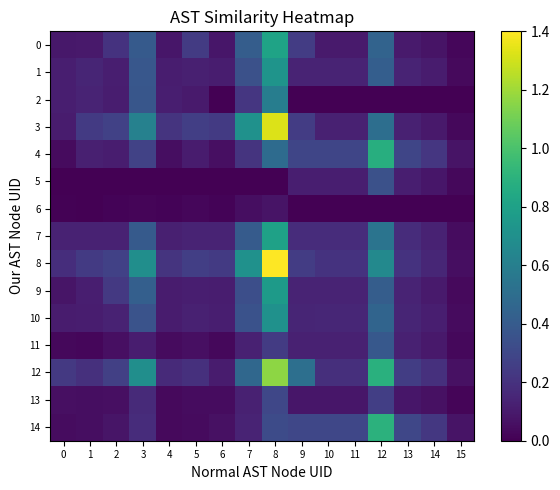

Reading right to left, what are all the values shown in this chart?

0: 15=0.0	14=0.1	13=0.1	12=0.4	11=0.1	10=0.1	9=0.2	8=0.8	7=0.4	6=0.1	5=0.2	4=0.1	3=0.4	2=0.2	1=0.1	0=0.1
1: 15=0.0	14=0.1	13=0.1	12=0.4	11=0.1	10=0.1	9=0.1	8=0.7	7=0.3	6=0.1	5=0.1	4=0.1	3=0.4	2=0.1	1=0.1	0=0.1
2: 15=0.0	14=0.0	13=0.0	12=0.0	11=0.0	10=0.0	9=0.0	8=0.6	7=0.2	6=0.0	5=0.1	4=0.1	3=0.4	2=0.1	1=0.1	0=0.1
3: 15=0.0	14=0.1	13=0.1	12=0.5	11=0.1	10=0.1	9=0.2	8=1.3	7=0.7	6=0.2	5=0.3	4=0.2	3=0.6	2=0.3	1=0.2	0=0.1
4: 15=0.1	14=0.2	13=0.3	12=0.9	11=0.3	10=0.3	9=0.3	8=0.5	7=0.2	6=0.1	5=0.1	4=0.0	3=0.3	2=0.1	1=0.1	0=0.0
5: 15=0.0	14=0.1	13=0.1	12=0.3	11=0.1	10=0.1	9=0.1	8=0.0	7=0.0	6=0.0	5=0.0	4=0.0	3=0.0	2=0.0	1=0.0	0=0.0
6: 15=0.0	14=0.0	13=0.0	12=0.0	11=0.0	10=0.0	9=0.0	8=0.1	7=0.1	6=0.0	5=0.0	4=0.0	3=0.0	2=0.0	1=0.0	0=0.0
7: 15=0.0	14=0.1	13=0.2	12=0.5	11=0.2	10=0.2	9=0.2	8=0.8	7=0.4	6=0.1	5=0.1	4=0.1	3=0.4	2=0.1	1=0.1	0=0.1
8: 15=0.1	14=0.2	13=0.2	12=0.7	11=0.2	10=0.2	9=0.2	8=1.4	7=0.7	6=0.2	5=0.3	4=0.2	3=0.7	2=0.3	1=0.2	0=0.2
9: 15=0.0	14=0.1	13=0.1	12=0.4	11=0.1	10=0.1	9=0.1	8=0.8	7=0.3	6=0.1	5=0.1	4=0.1	3=0.4	2=0.2	1=0.1	0=0.1
10: 15=0.0	14=0.1	13=0.1	12=0.5	11=0.2	10=0.2	9=0.1	8=0.7	7=0.4	6=0.1	5=0.1	4=0.1	3=0.4	2=0.1	1=0.1	0=0.1
11: 15=0.0	14=0.1	13=0.1	12=0.4	11=0.1	10=0.1	9=0.1	8=0.2	7=0.1	6=0.0	5=0.1	4=0.0	3=0.1	2=0.1	1=0.0	0=0.0
12: 15=0.1	14=0.2	13=0.3	12=0.9	11=0.2	10=0.2	9=0.5	8=1.2	7=0.5	6=0.1	5=0.2	4=0.2	3=0.7	2=0.3	1=0.2	0=0.2
13: 15=0.0	14=0.1	13=0.1	12=0.3	11=0.1	10=0.1	9=0.1	8=0.3	7=0.1	6=0.0	5=0.0	4=0.0	3=0.2	2=0.1	1=0.1	0=0.1
14: 15=0.1	14=0.2	13=0.3	12=0.9	11=0.3	10=0.3	9=0.3	8=0.3	7=0.1	6=0.1	5=0.0	4=0.0	3=0.2	2=0.1	1=0.1	0=0.0